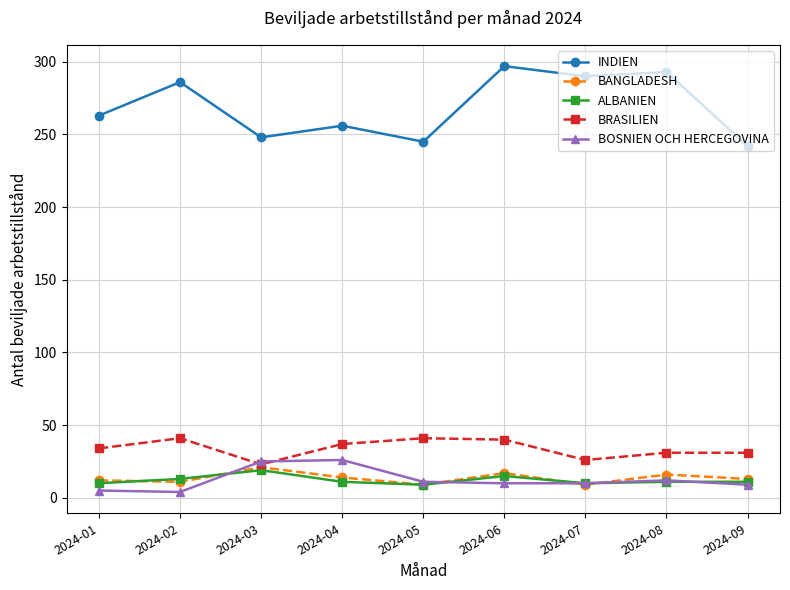

What is the sum of the BOSNIEN OCH HERCEGOVINA values at 2024-07 and 2024-09?

19